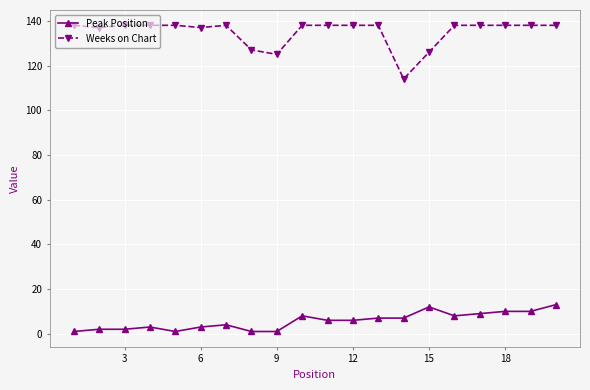

What is the value of the Peak Position point at the 1st from the left?

1